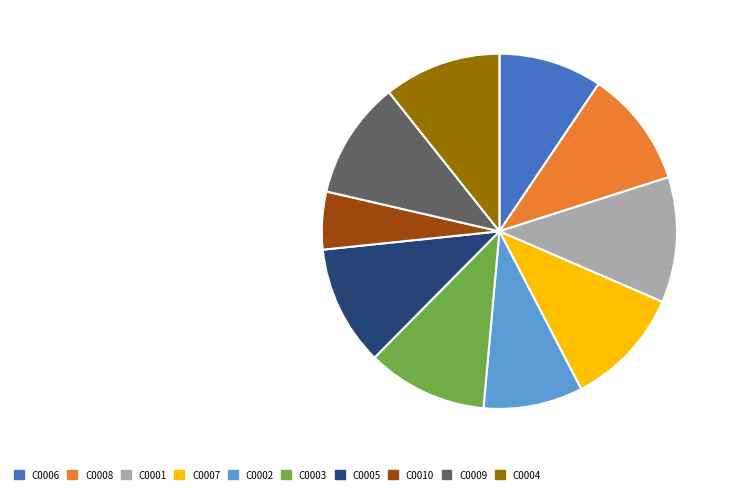

Which slice is the smallest?

C0010